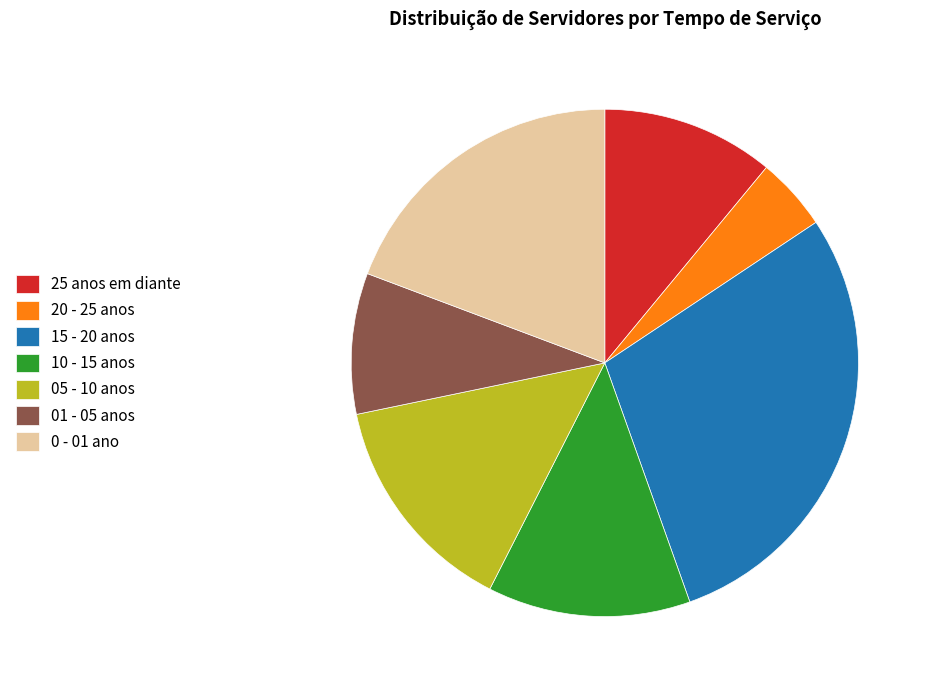

Rank the categories by value from lowest to highest.

20 - 25 anos, 01 - 05 anos, 25 anos em diante, 10 - 15 anos, 05 - 10 anos, 0 - 01 ano, 15 - 20 anos